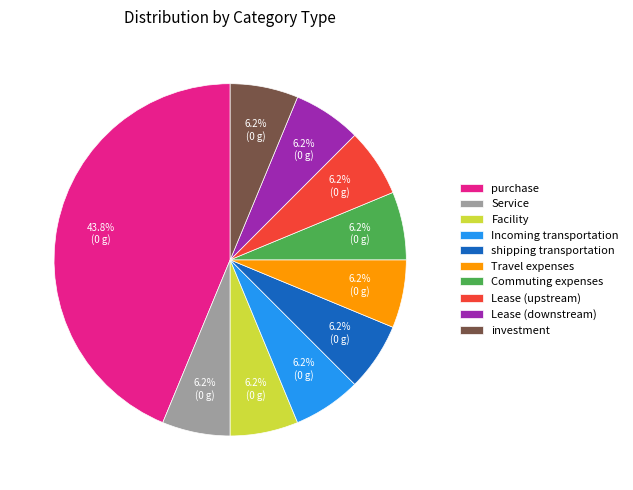

To the nearest percent, what percentage of the pie is investment?

6%